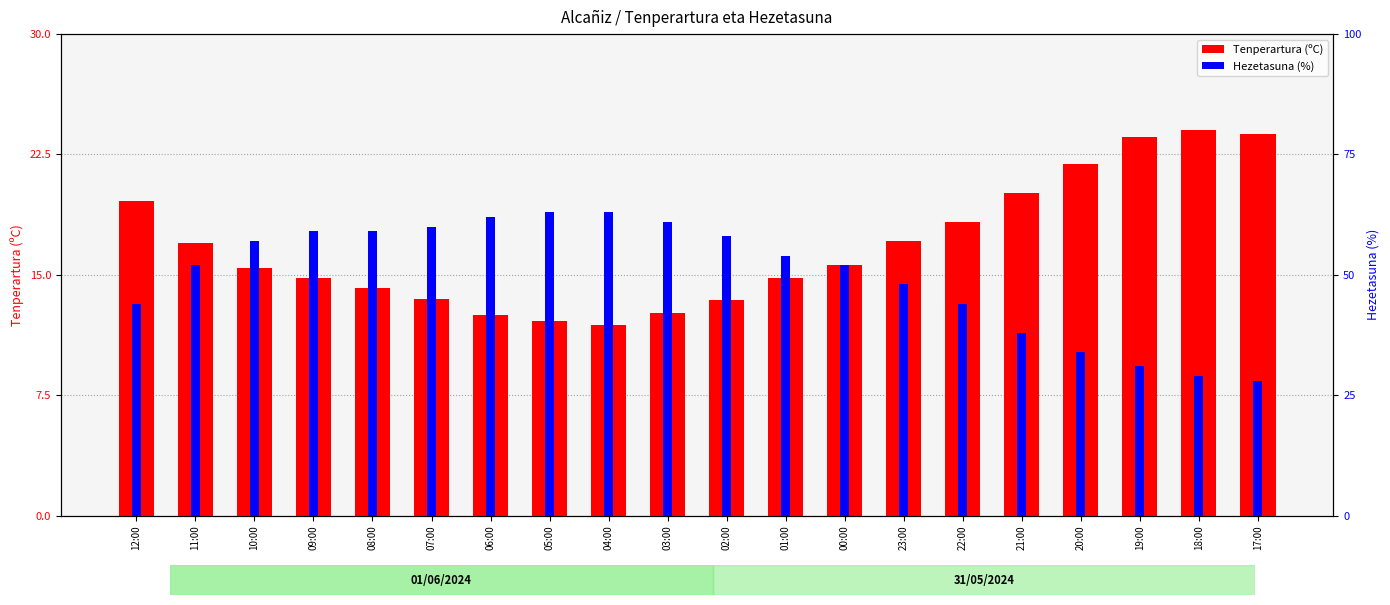

Reading left to right, what are all the values shown in this chart?

Tenperartura (ºC): 19.6	17.0	15.4	14.8	14.2	13.5	12.5	12.1	11.9	12.6	13.4	14.8	15.6	17.1	18.3	20.1	21.9	23.6	24.0	23.8
Hezetasuna (%): 4.4	5.2	5.7	5.9	5.9	6.0	6.2	6.3	6.3	6.1	5.8	5.4	5.2	4.8	4.4	3.8	3.4	3.1	2.9	2.8